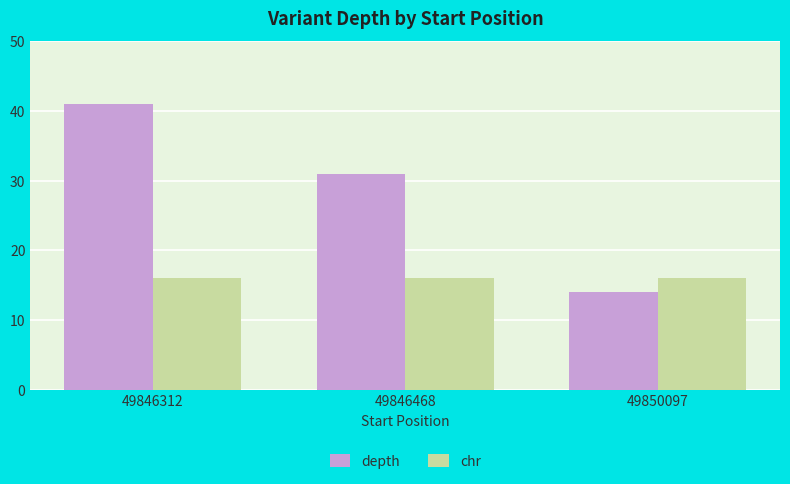

Between 49846312 and 49846468, which series saw the biggest shift?

depth